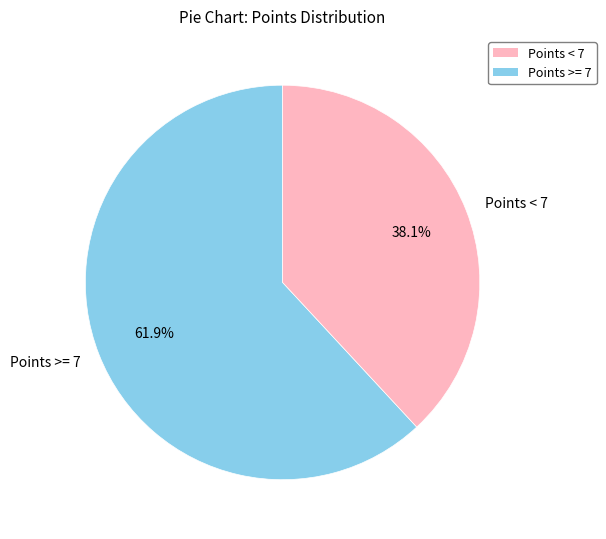

What is the ratio of the value at Points < 7 to the value at Points >= 7?

0.6